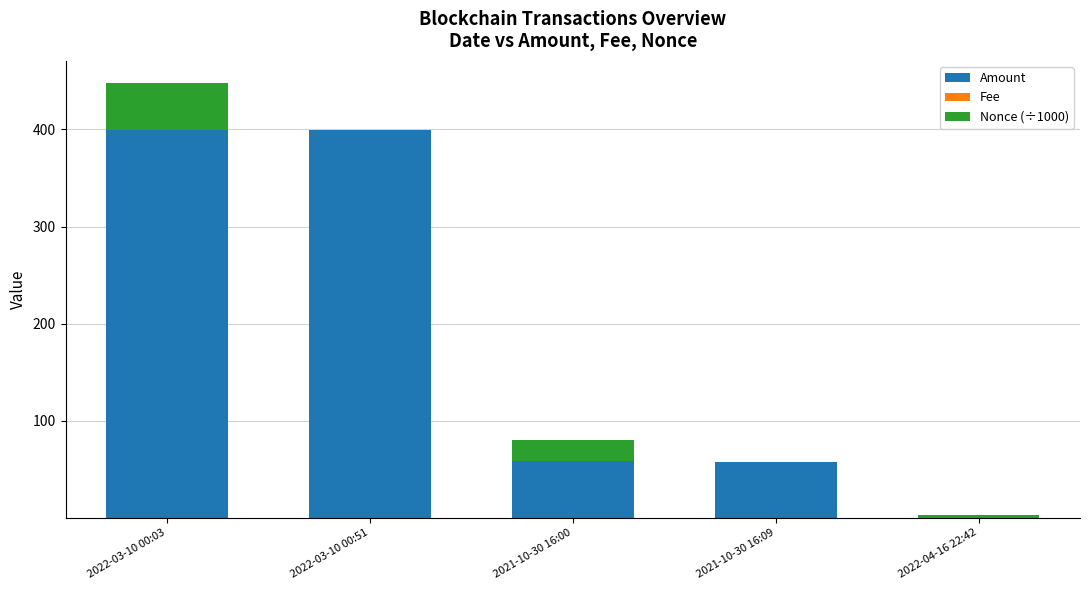

At which category is the sum across all series the highest?

2022-03-10 00:03